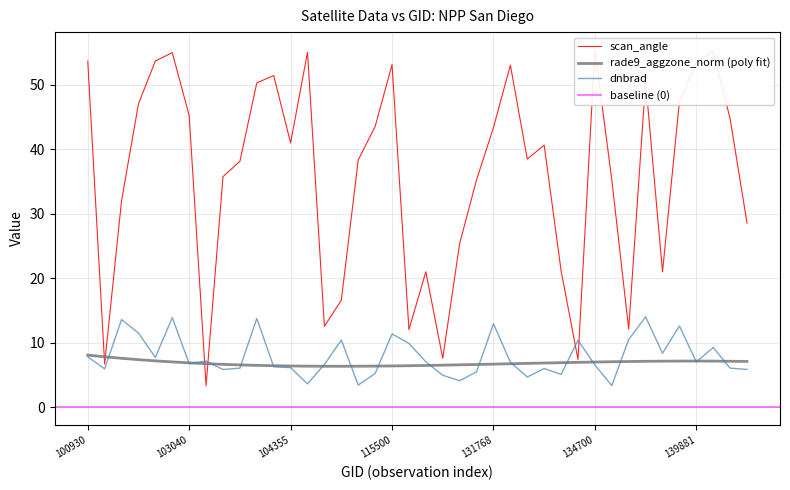

The dnbrad series shows 16.8 at 115500. True or false?

False